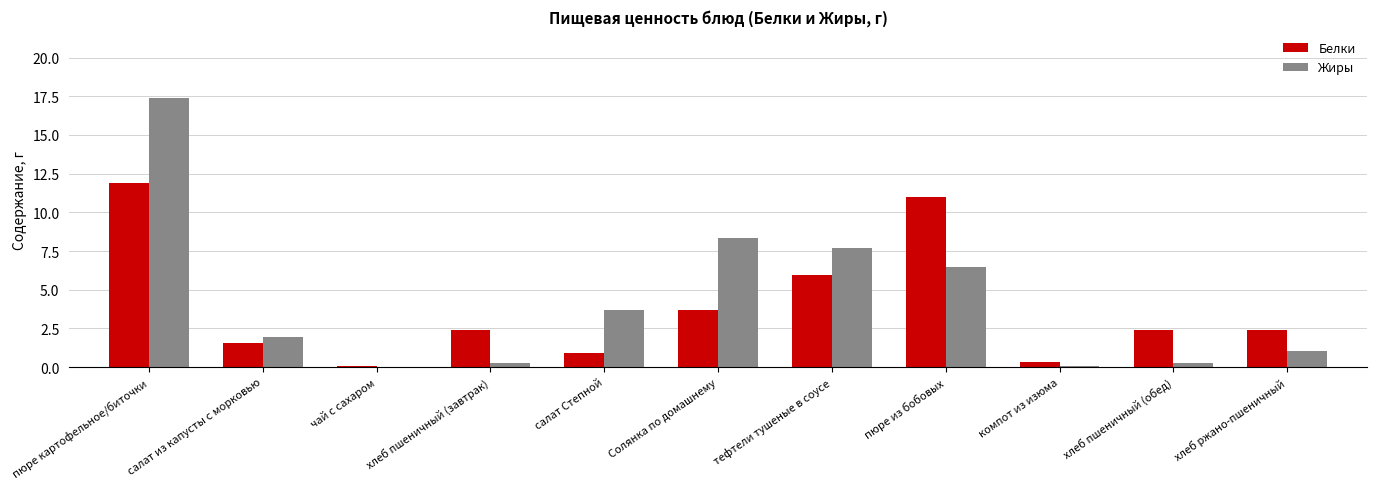

How many groups of bars are there?

11